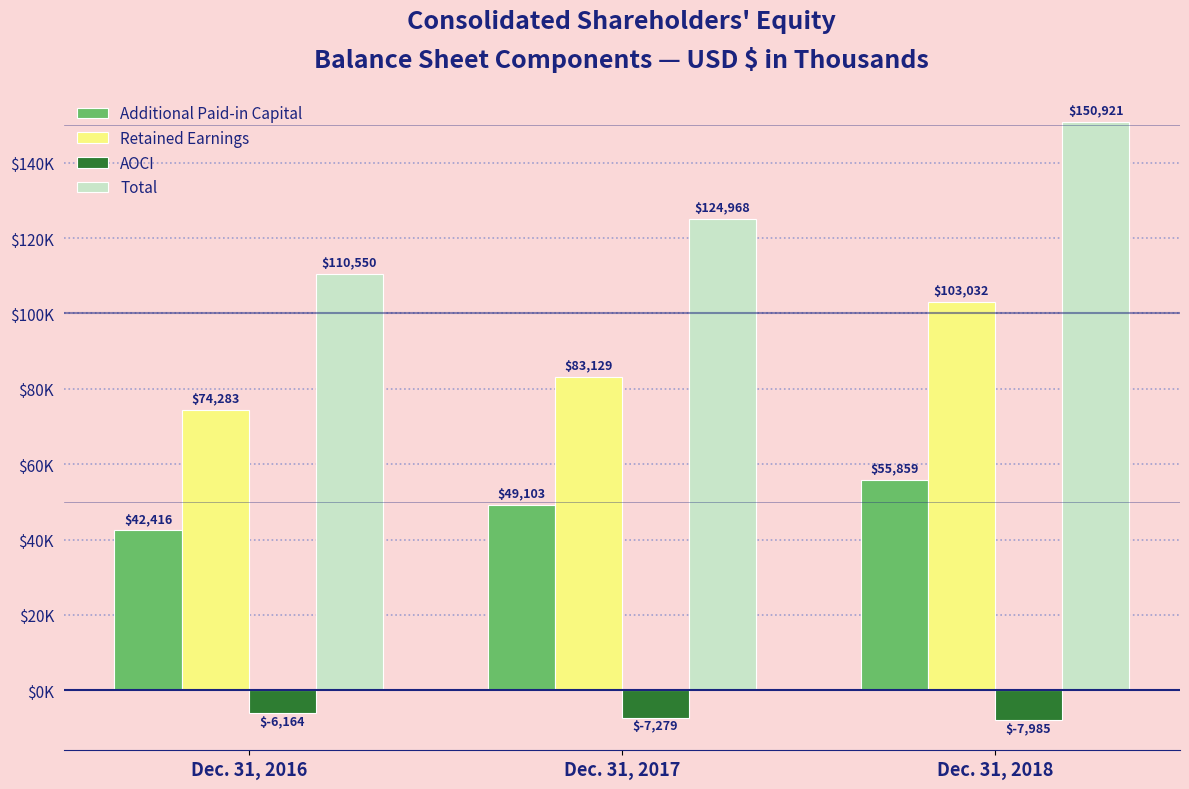

The value of Total at Dec. 31, 2017 is 34758. True or false?

False